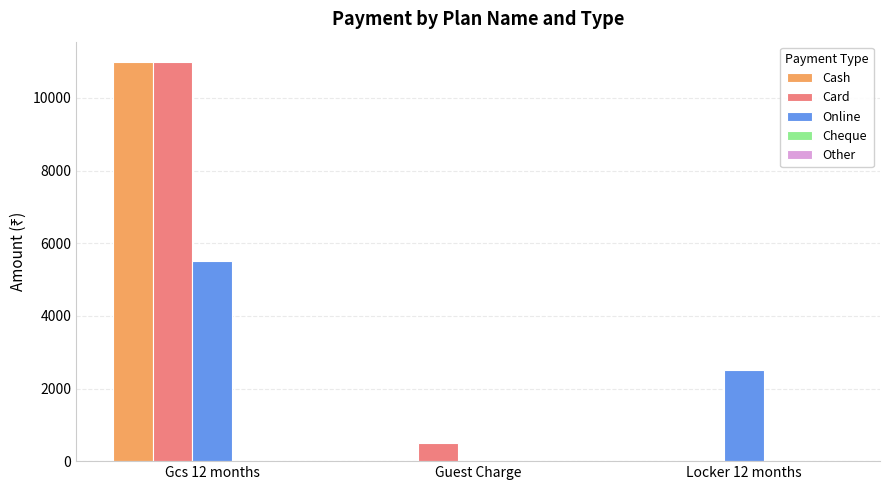

What is the difference between the Cash values at Guest Charge and Gcs 12 months?

11000